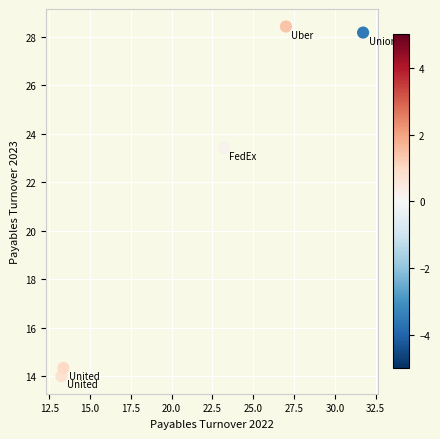

What Y value in the scatter plot is closest to 21?

23.4